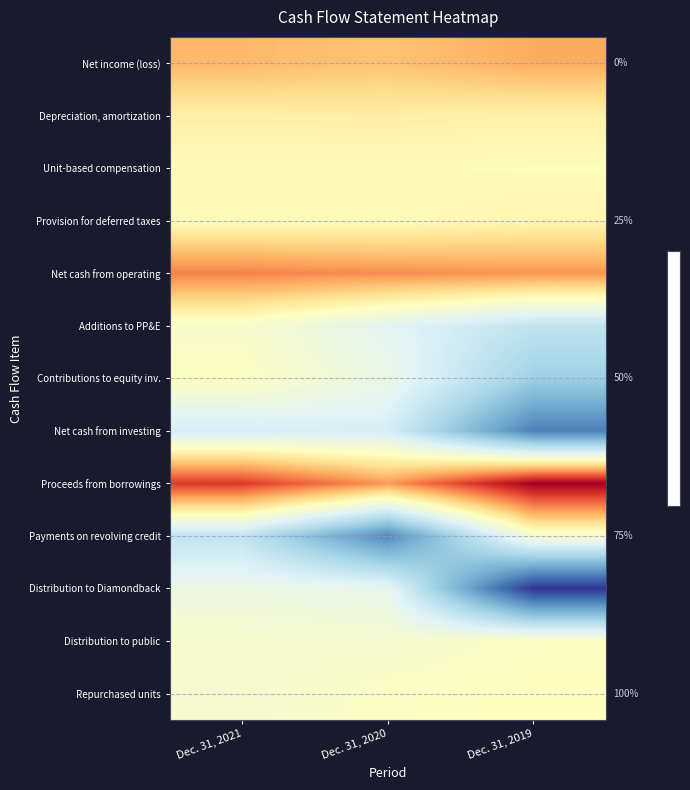

Where does the Net cash from operating series first go above 229899000?

Dec. 31, 2021